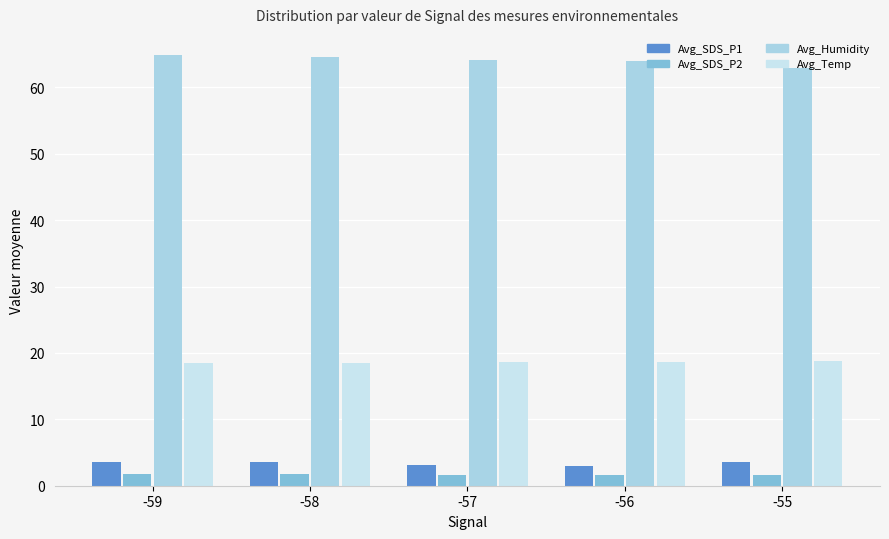

List the series in order of their peak value, highest first.

Avg_Humidity, Avg_Temp, Avg_SDS_P1, Avg_SDS_P2